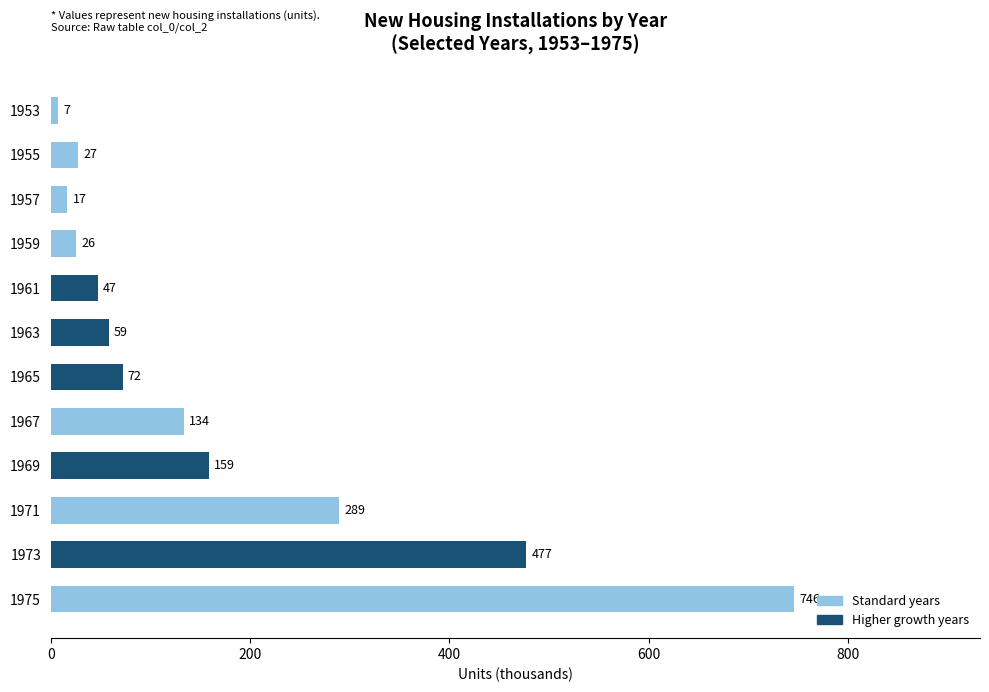

List the labels in order of value, largest first.

1975, 1973, 1971, 1969, 1967, 1965, 1963, 1961, 1955, 1959, 1957, 1953